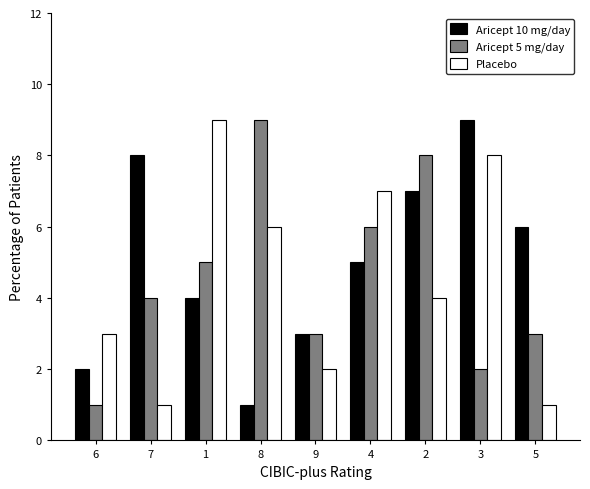

How many Aricept 10 mg/day values are between 3 and 7?

5